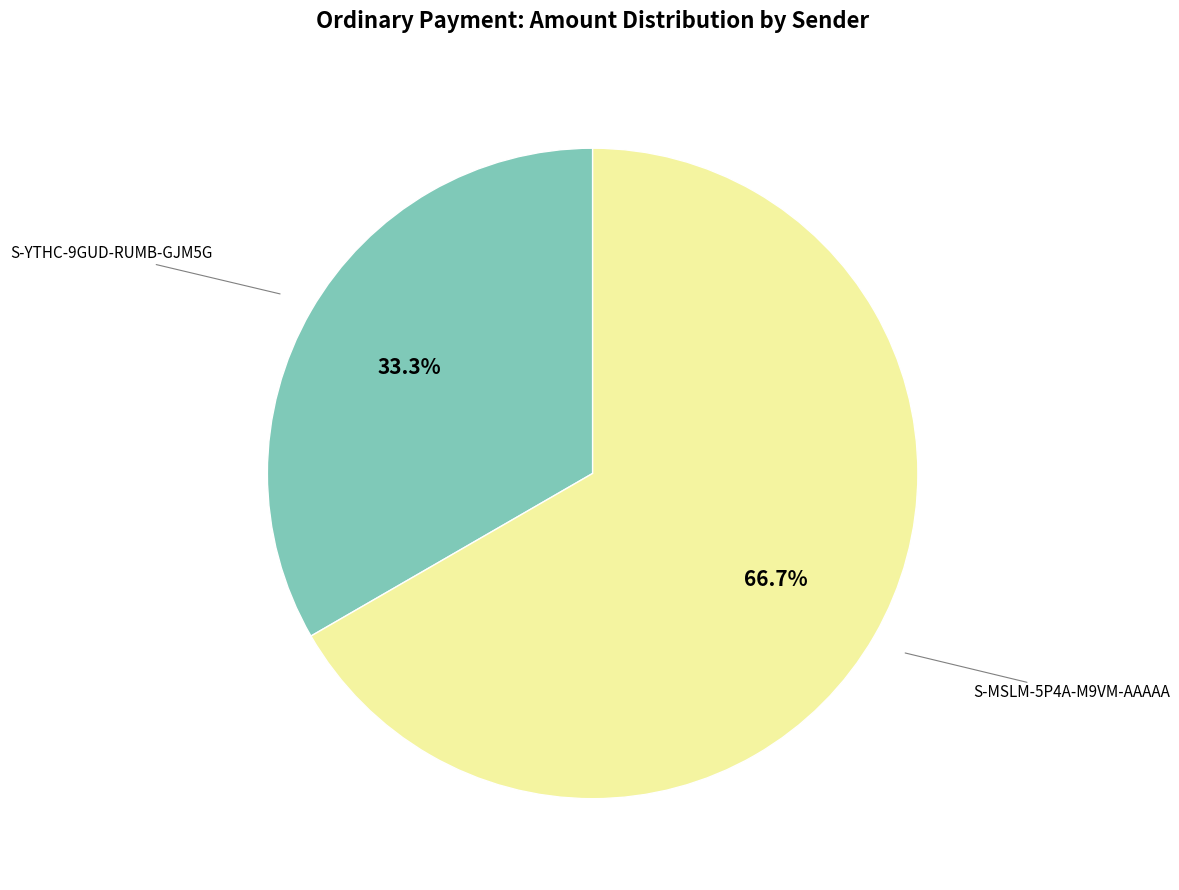

Is there any slice that represents more than half of the pie?

Yes